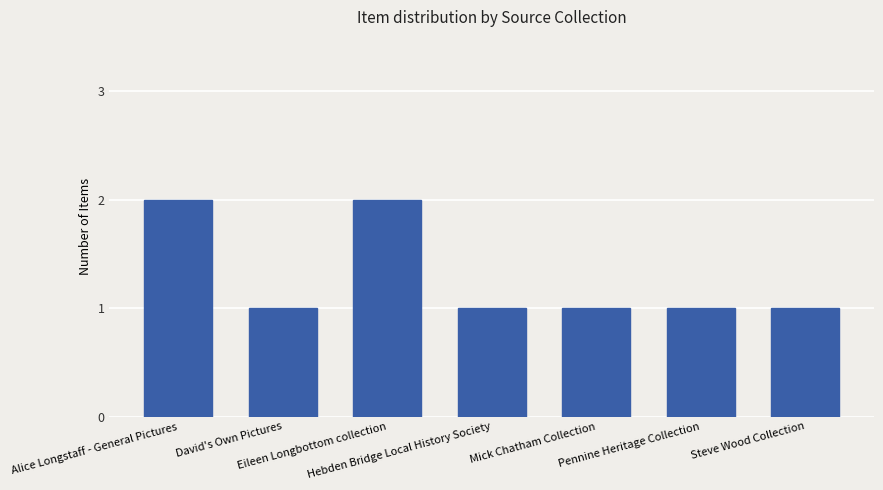

True or false: the data shows 0 at David's Own Pictures.

False